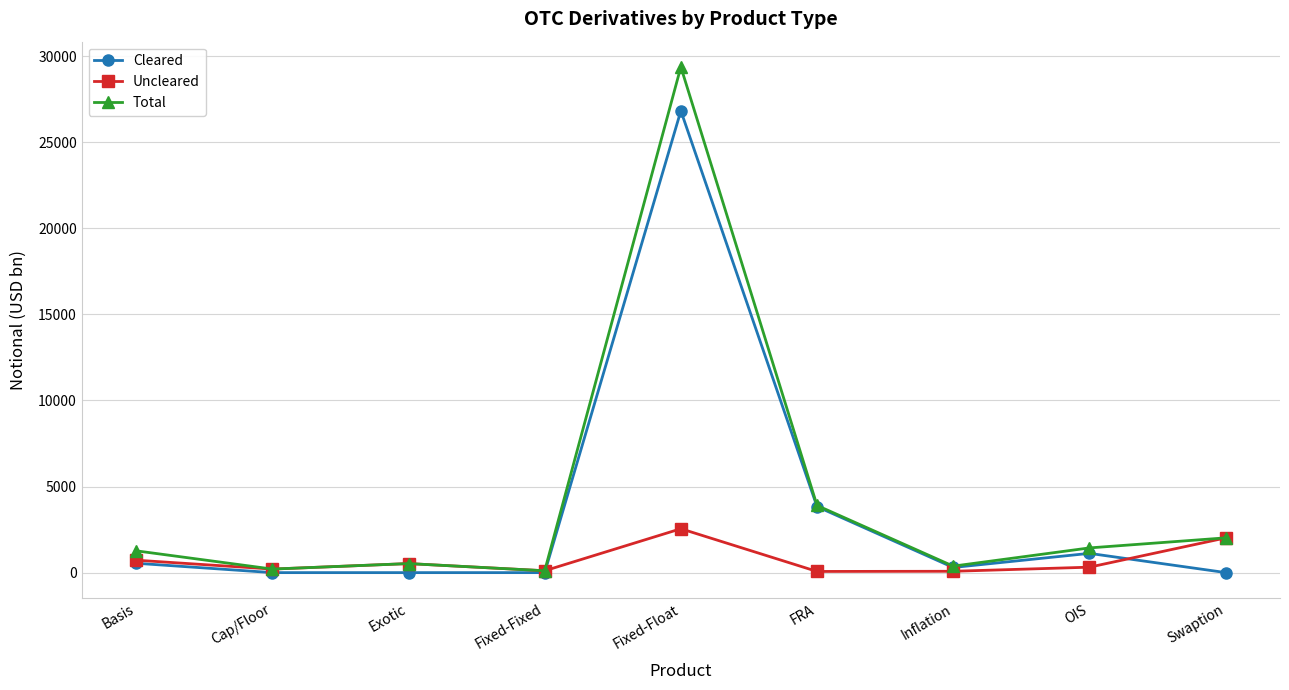

List the series in order of their peak value, lowest first.

Uncleared, Cleared, Total